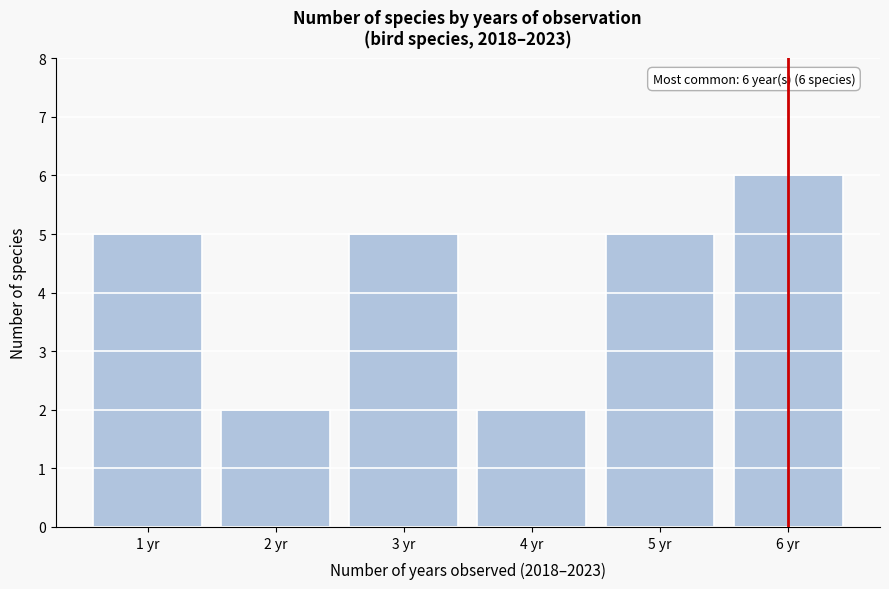

Reading right to left, list all the values displayed in this chart.

6	5	2	5	2	5